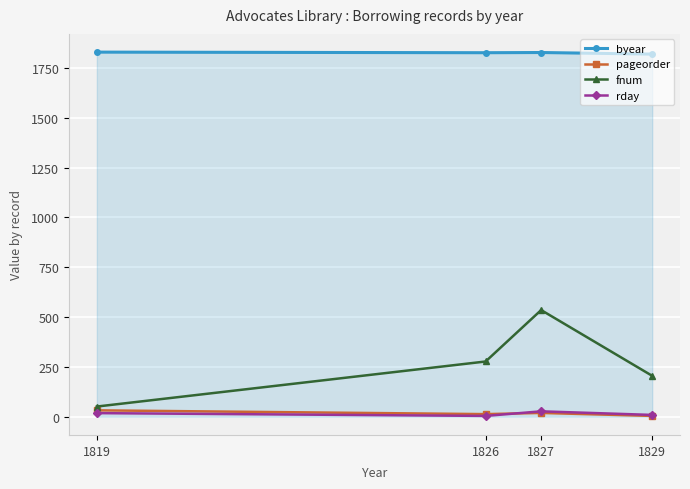

In rday, how many points are lower than both neighbors (excluding endpoints)?

1